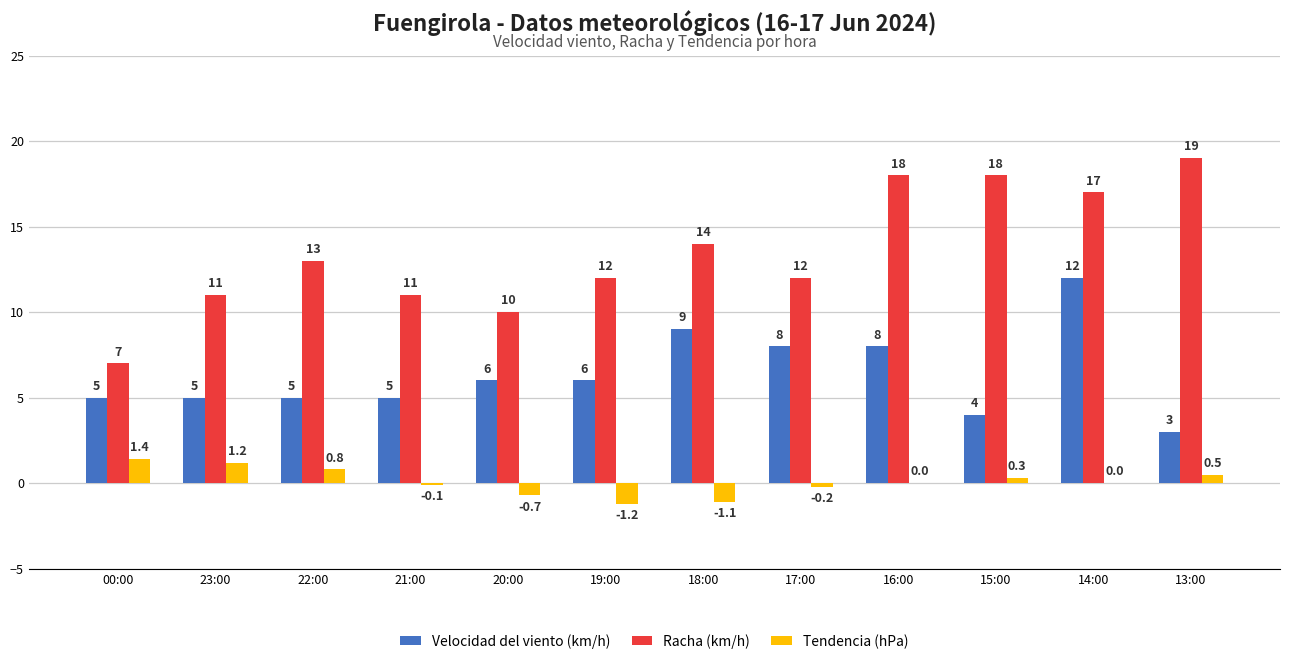

Reading left to right, extract all data points from this chart.

Velocidad del viento (km/h): 5.0	5.0	5.0	5.0	6.0	6.0	9.0	8.0	8.0	4.0	12.0	3.0
Racha (km/h): 7.0	11.0	13.0	11.0	10.0	12.0	14.0	12.0	18.0	18.0	17.0	19.0
Tendencia (hPa): 1.4	1.2	0.8	-0.1	-0.7	-1.2	-1.1	-0.2	0.0	0.3	0.0	0.5